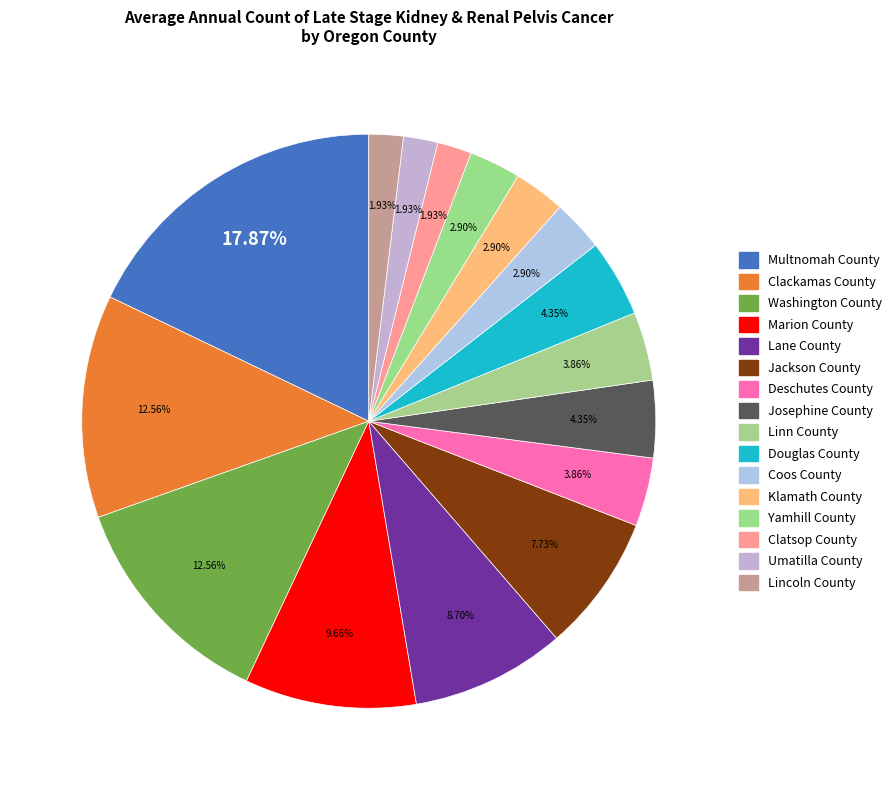

Does Umatilla County represent more than half of the total?

No